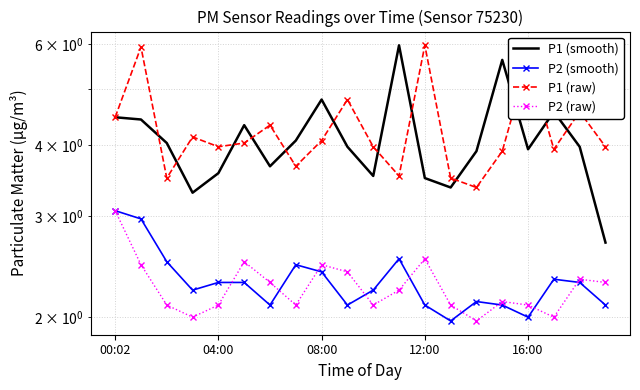

How many distinct data groups are displayed?

4